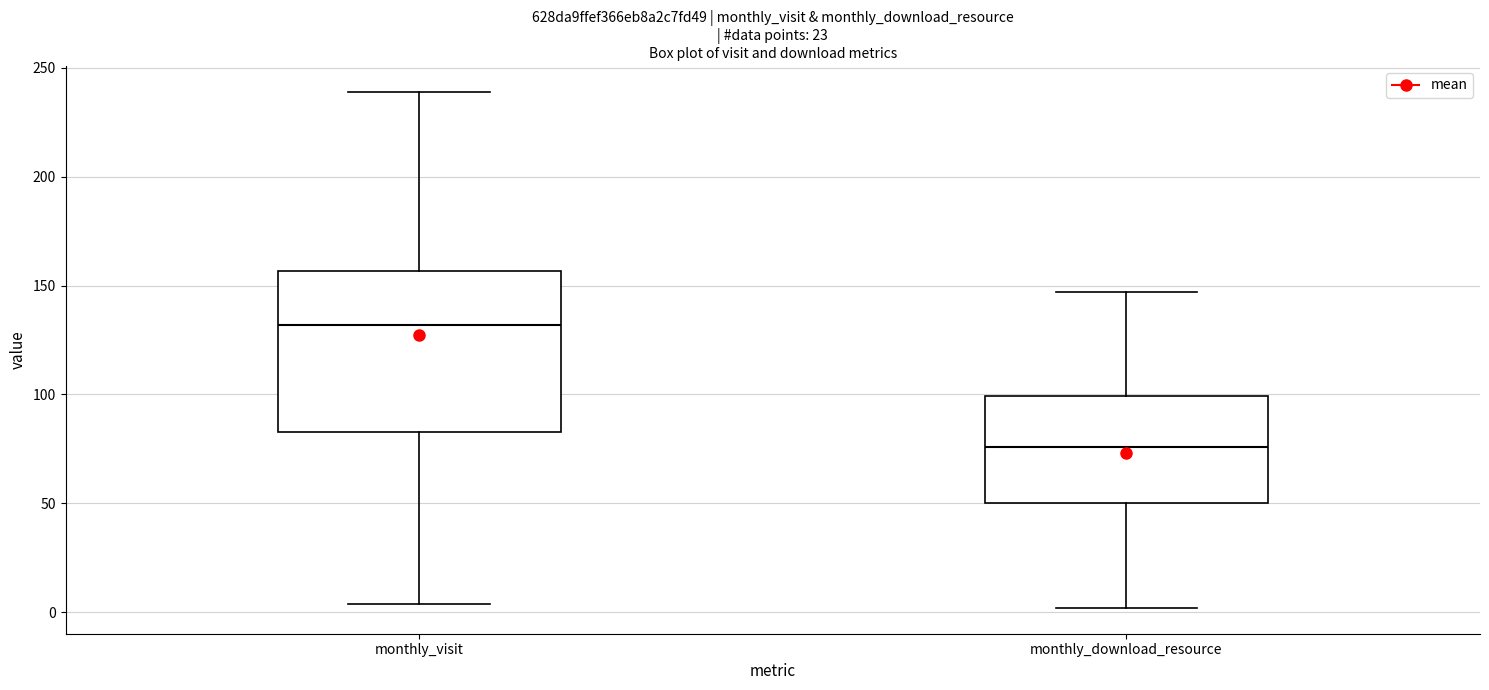

Reading left to right, transcribe this box plot: for each box, give where its median line is, the range the box spans, and where its two whiskers end, as read against the y-axis. The values are not printed on the chart, so give them approximately, as read against the axis.

monthly_visit: median 130, box 85 to 155, whiskers 5 to 240
monthly_download_resource: median 75, box 50 to 100, whiskers 0 to 145